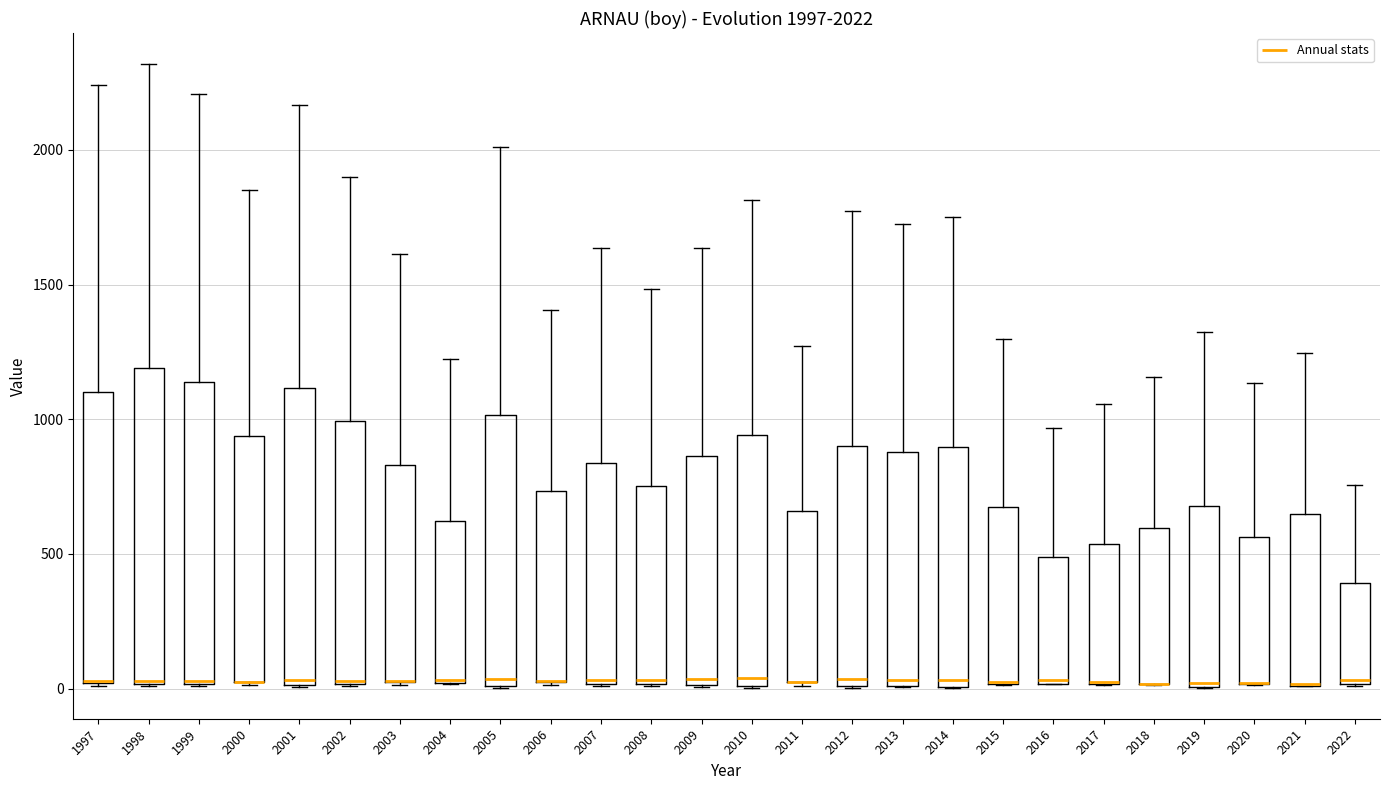

Which box is the tallest, from its lower edge to its upper edge?

1998